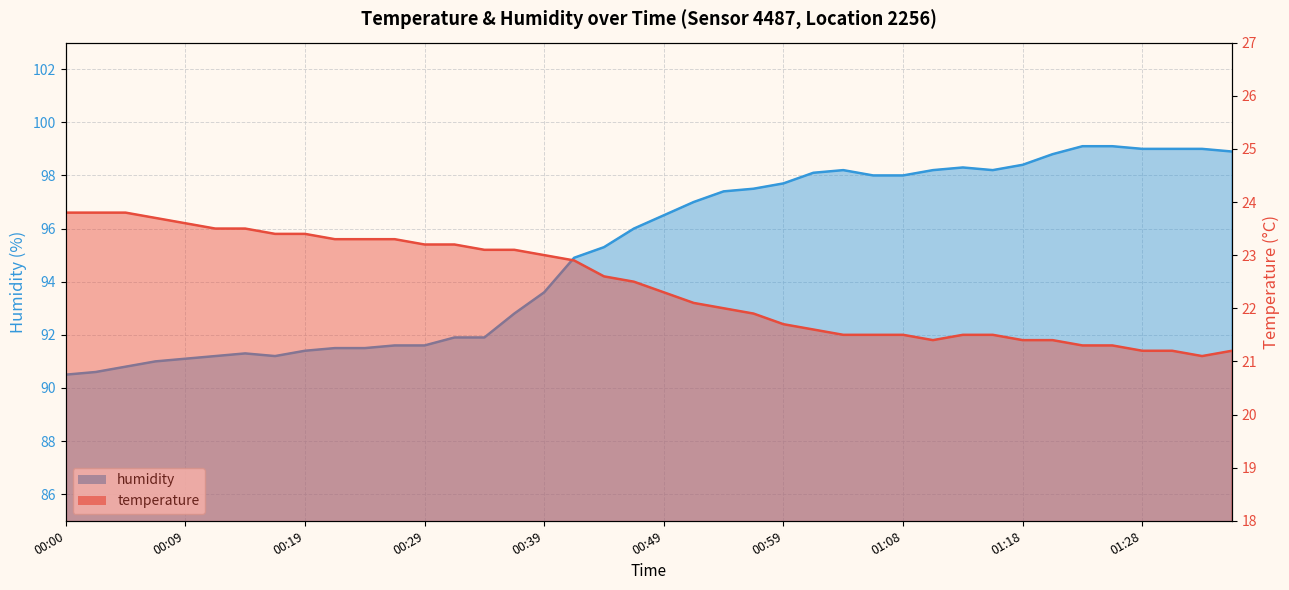

At how many categories does at least one series exceed 59?

40